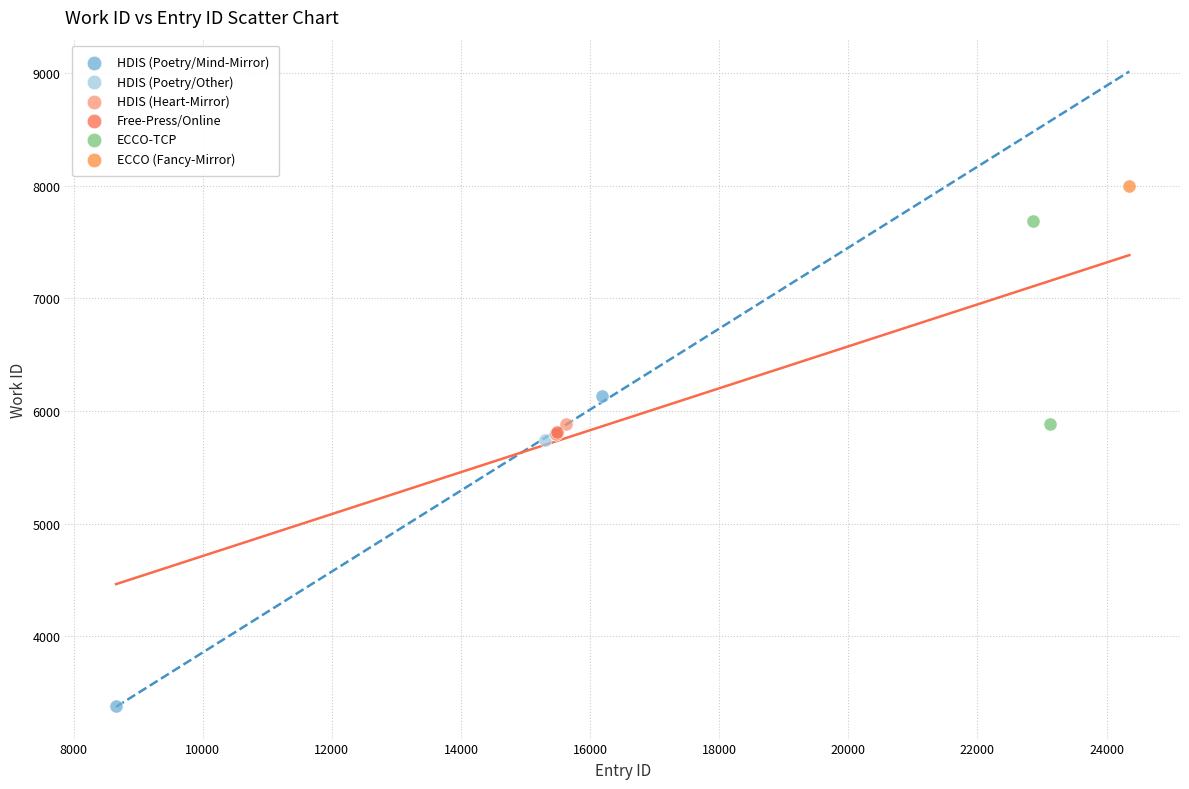

What are all the series names shown in the legend?

HDIS (Poetry/Mind-Mirror), HDIS (Poetry/Other), HDIS (Heart-Mirror), Free-Press/Online, ECCO-TCP, ECCO (Fancy-Mirror)